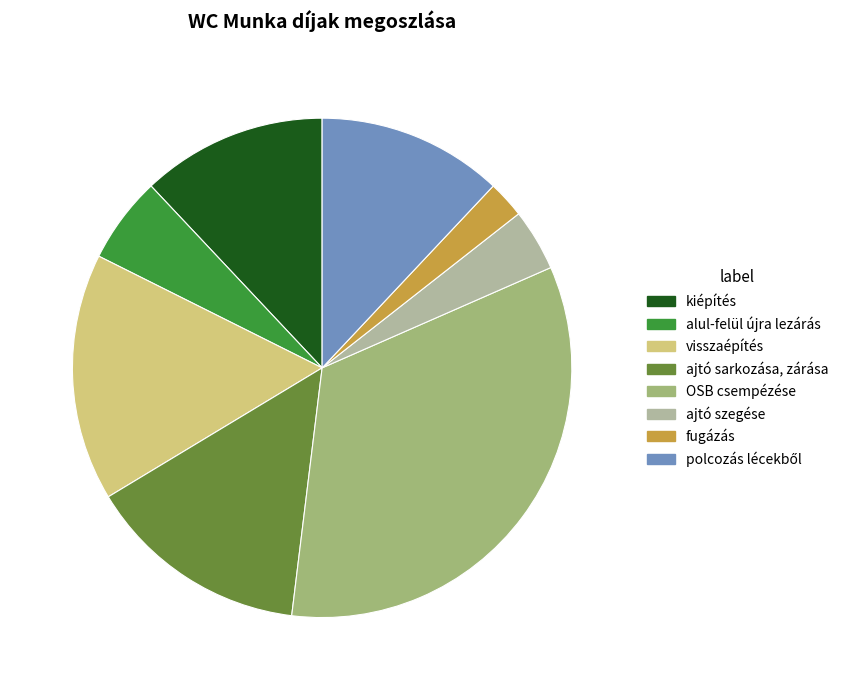

Does ajtó szegése account for over 50% of the chart?

No